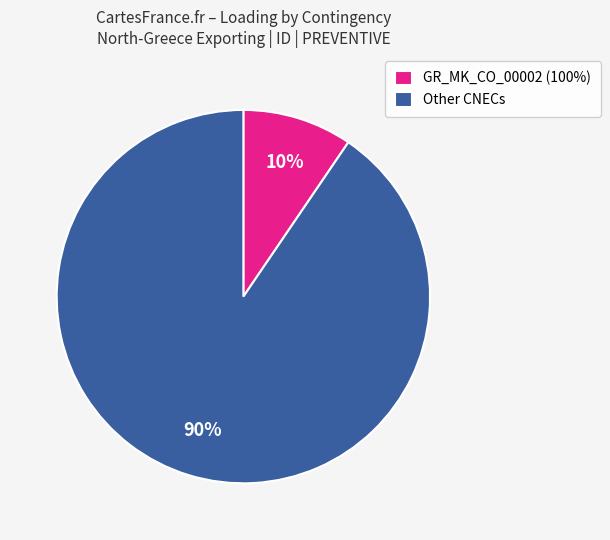

To the nearest percent, what is the average slice percentage?

50%